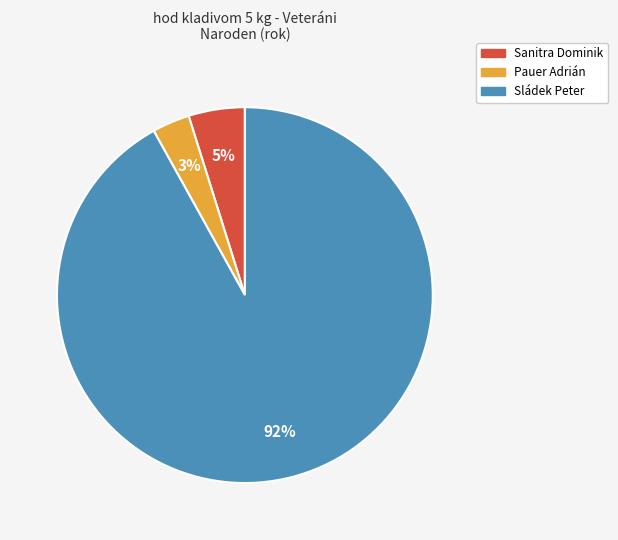

True or false: Sanitra Dominik accounts for 16% of the total.

False